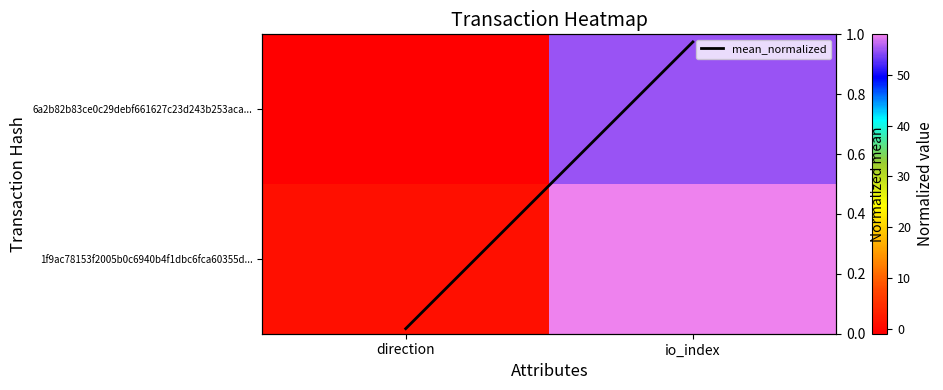

What value does the mean_normalized series have at io_index?

1.0